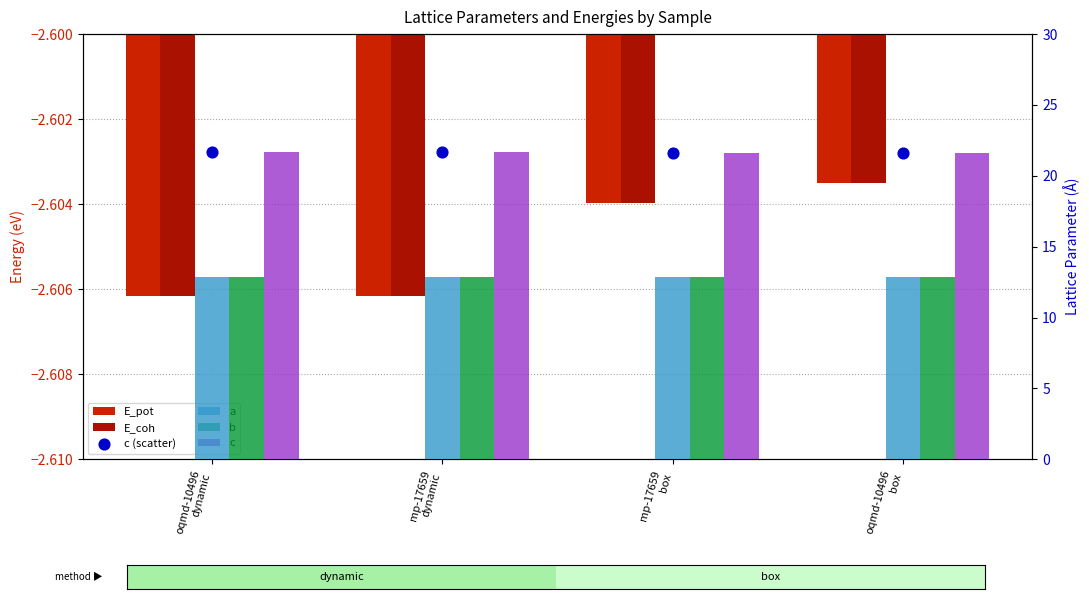

Which series reaches the maximum Y coordinate?

c